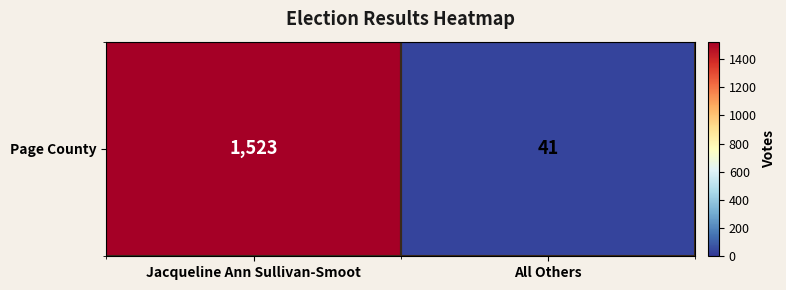

What is the difference between the values at All Others and Jacqueline Ann Sullivan-Smoot?

1482